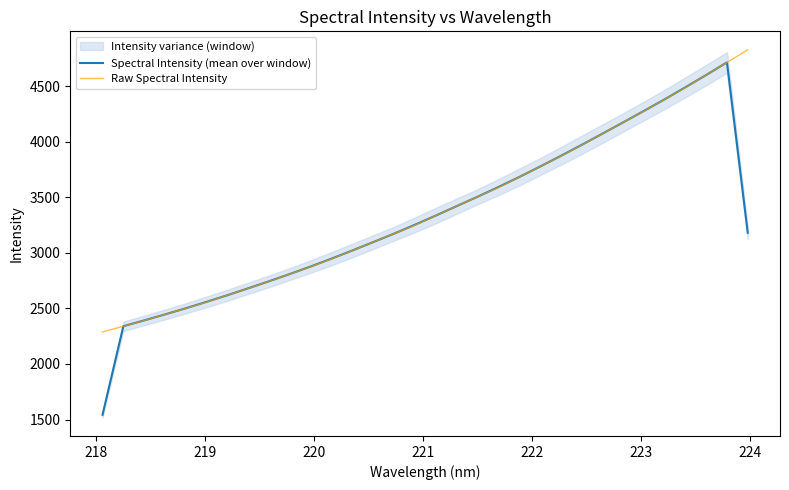

What is the minimum value for Raw Spectral Intensity?

2288.9